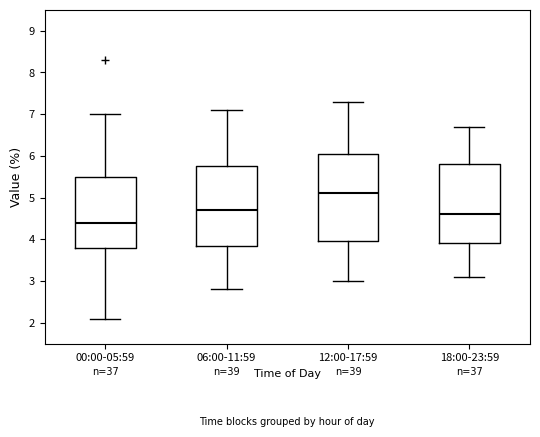

Reading left to right, transcribe this box plot: for each box, give where its median line is, the range the box spans, and where its two whiskers end, as read against the y-axis. The values are not printed on the chart, so give them approximately, as read against the axis.

00:00-05:59: median 4.4, box 3.8 to 5.5, whiskers 2.1 to 7.0
06:00-11:59: median 4.7, box 3.9 to 5.8, whiskers 2.8 to 7.1
12:00-17:59: median 5.1, box 4.0 to 6.1, whiskers 3.0 to 7.3
18:00-23:59: median 4.6, box 3.9 to 5.8, whiskers 3.1 to 6.7